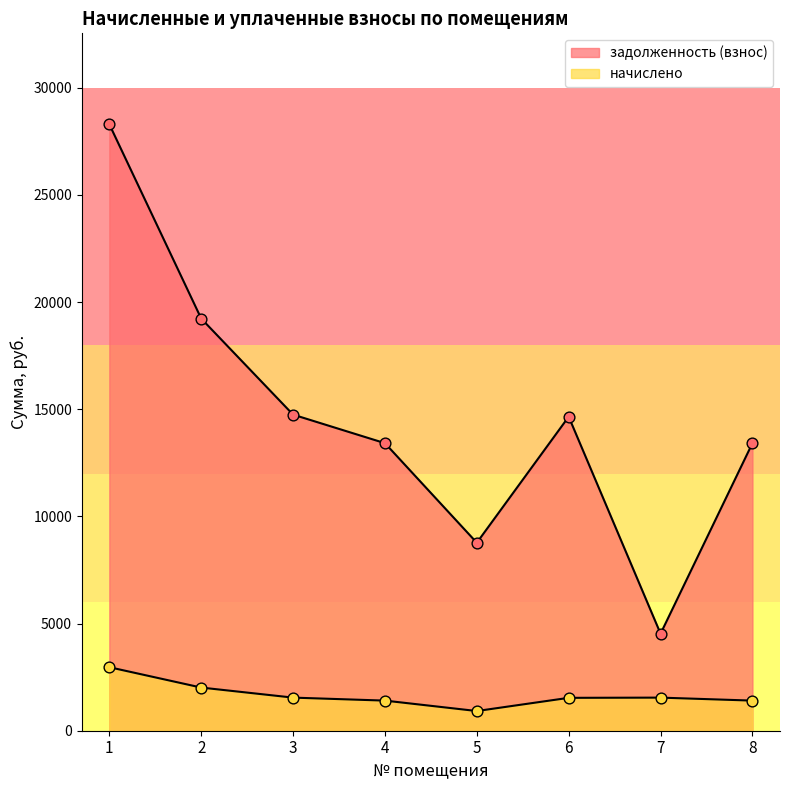

Is the value of задолженность (взнос) at 6 greater than the value of начислено at 2?

Yes